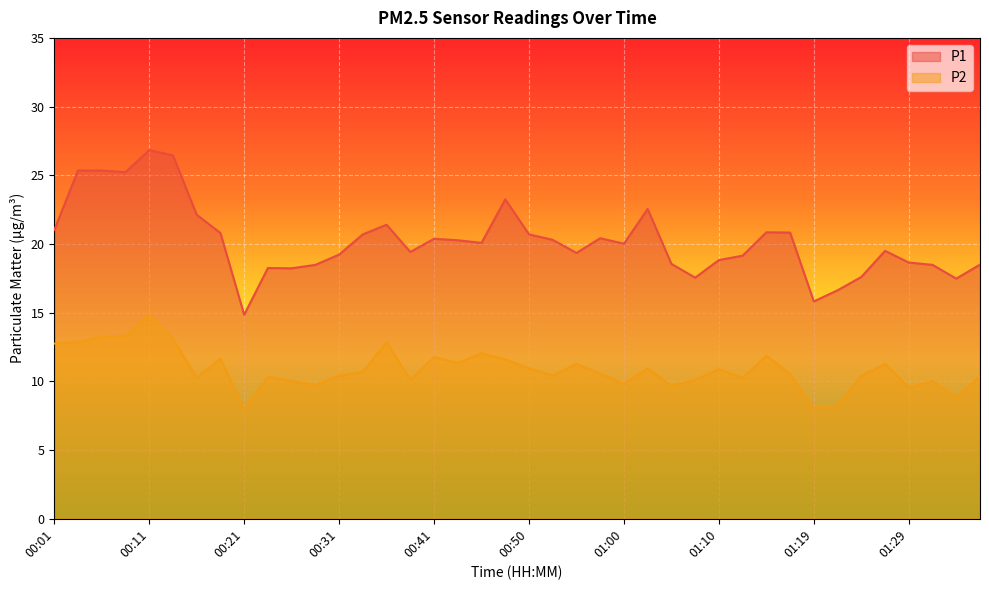

Reading left to right, extract all data points from this chart.

P1: 00:01=21.0	00:04=25.4	00:06=25.4	00:08=25.2	00:11=26.8	00:13=26.4	00:16=22.1	00:18=20.8	00:21=14.8	00:23=18.2	00:26=18.2	00:28=18.5	00:31=19.2	00:33=20.7	00:36=21.4	00:38=19.4	00:41=20.4	00:43=20.3	00:45=20.1	00:48=23.2	00:50=20.7	00:53=20.3	00:55=19.4	00:58=20.4	01:00=20.0	01:02=22.6	01:05=18.6	01:07=17.6	01:10=18.8	01:12=19.1	01:15=20.9	01:17=20.8	01:19=15.8	01:22=16.6	01:24=17.6	01:27=19.5	01:29=18.6	01:32=18.5	01:34=17.5	01:36=18.5
P2: 00:01=12.8	00:04=12.8	00:06=13.2	00:08=13.3	00:11=14.8	00:13=13.1	00:16=10.3	00:18=11.7	00:21=8.0	00:23=10.3	00:26=10.0	00:28=9.8	00:31=10.4	00:33=10.7	00:36=12.8	00:38=10.1	00:41=11.8	00:43=11.3	00:45=12.1	00:48=11.6	00:50=10.9	00:53=10.4	00:55=11.3	00:58=10.6	01:00=9.8	01:02=10.9	01:05=9.7	01:07=10.1	01:10=10.9	01:12=10.2	01:15=11.9	01:17=10.5	01:19=8.1	01:22=8.2	01:24=10.4	01:27=11.3	01:29=9.6	01:32=10.0	01:34=8.8	01:36=10.3